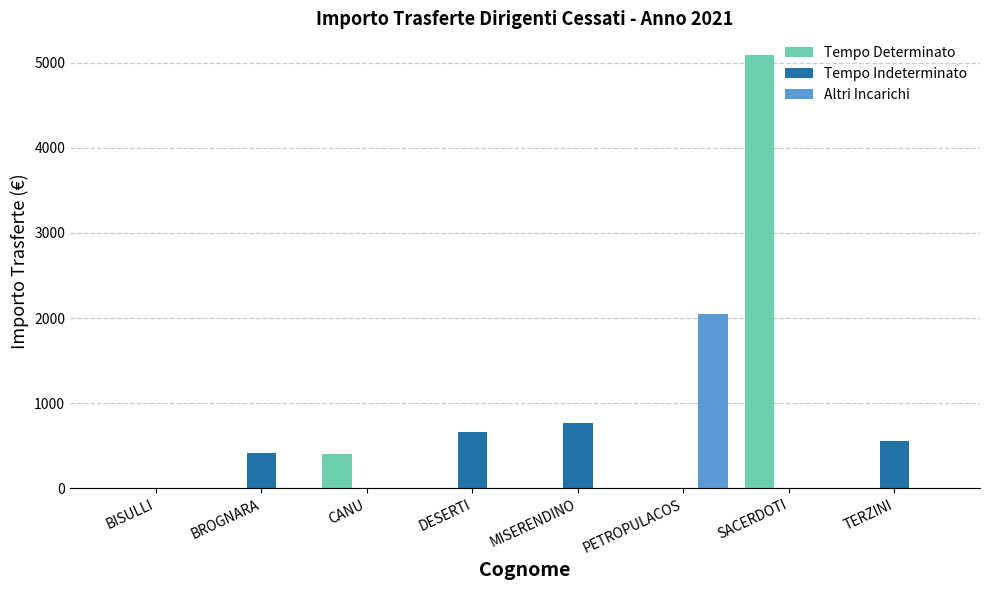

Which category has the highest value across all series?

SACERDOTI